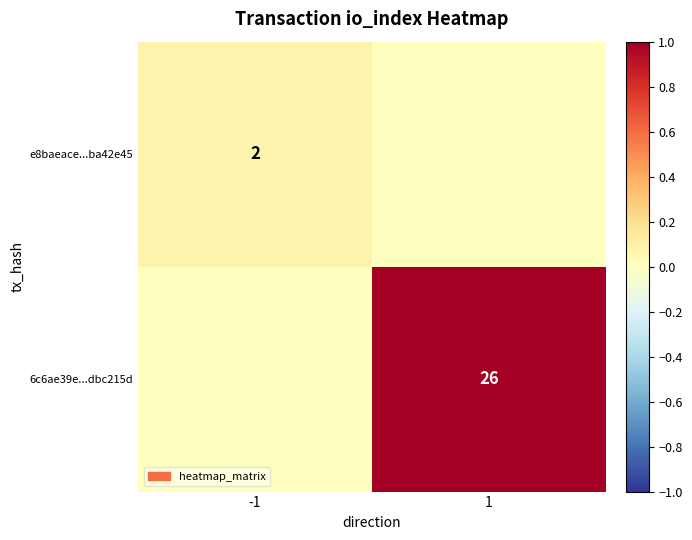

The 6c6ae39e...dbc215d series shows 35 at 1. True or false?

False